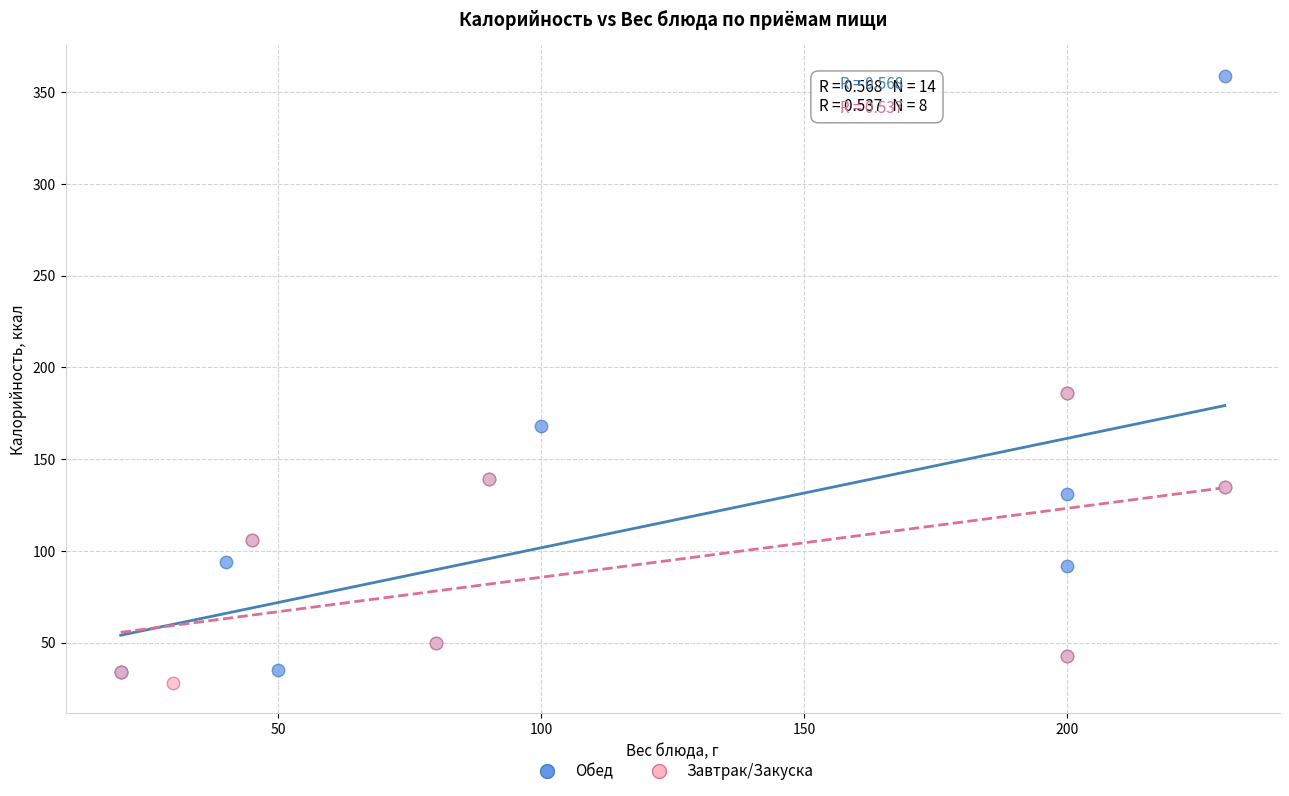

Which series has the widest spread of Y values?

Обед